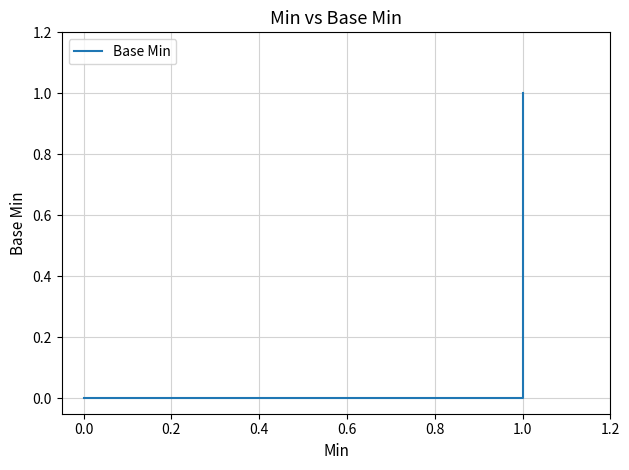

The chart shows a value of 0 at 0.0. True or false?

False